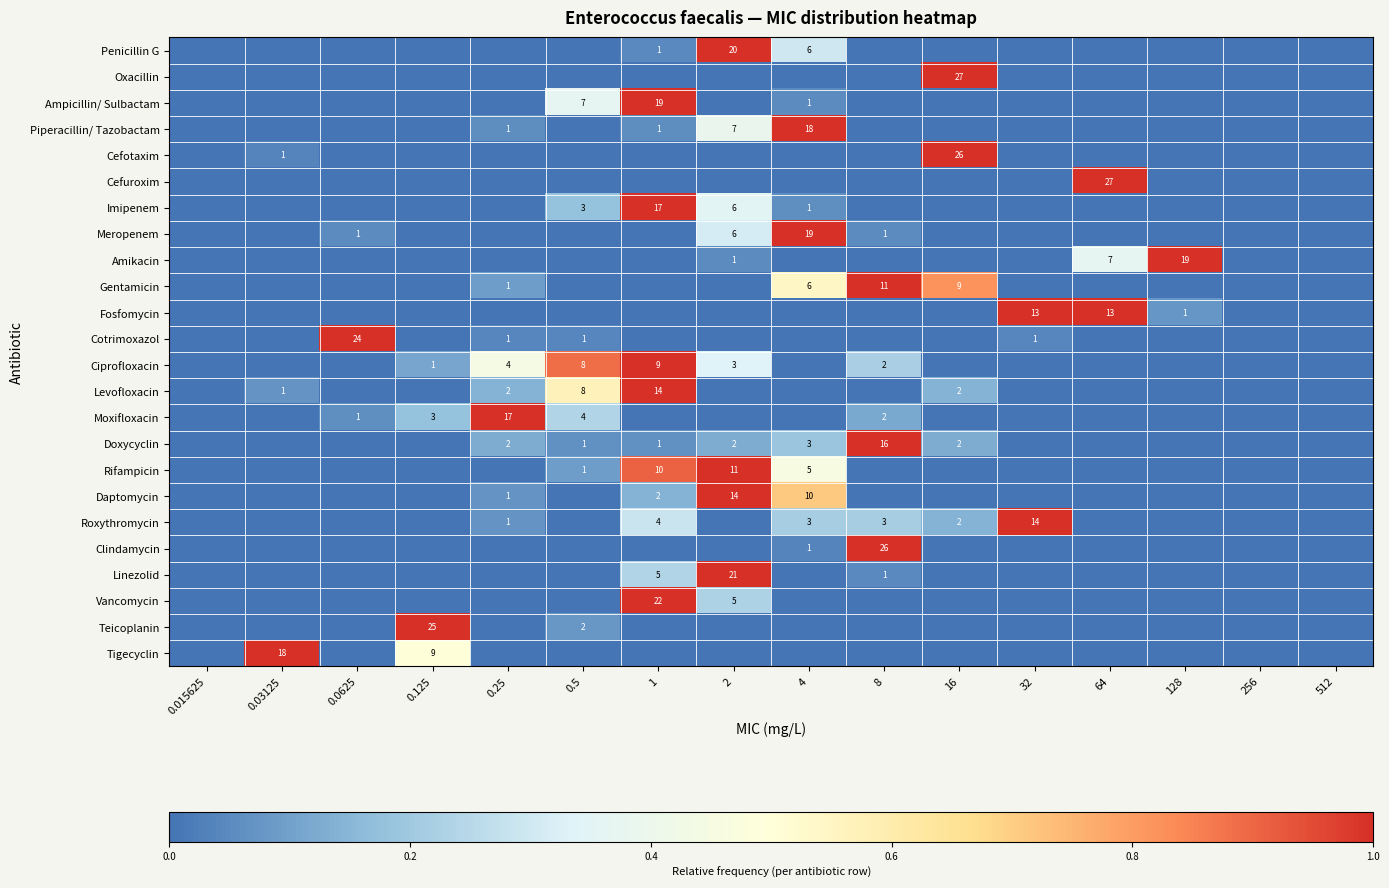

The Piperacillin/ Tazobactam series shows 1 at 1. True or false?

True